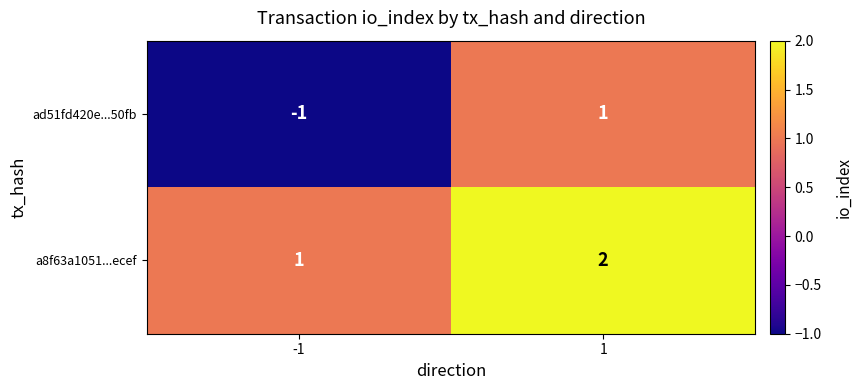

List the series in order of their overall mean, highest first.

a8f63a1051...ecef, ad51fd420e...50fb